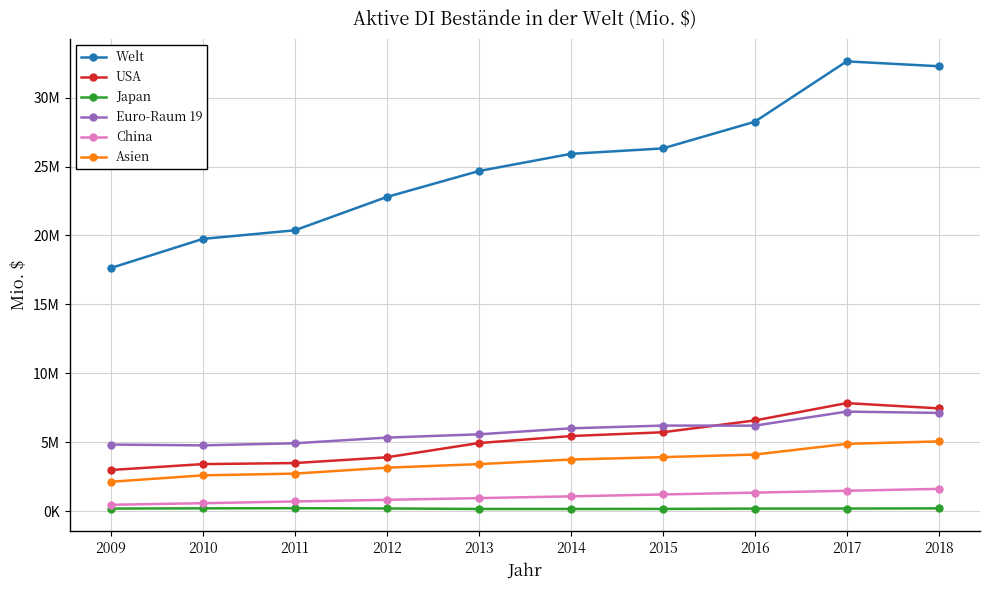

Reading left to right, extract all data points from this chart.

Welt: 2009=17642197.5	2010=19751909.4	2011=20375326.0	2012=22791494.4	2013=24670591.3	2014=25917816.6	2015=26312742.7	2016=28243023.4	2017=32623557.6	2018=32272042.9
USA: 2009=2995459.0	2010=3422293.0	2011=3498726.0	2012=3915805.0	2013=4948418.0	2014=5456888.0	2015=5731383.0	2016=6586391.0	2017=7844202.0	2018=7464678.0
Japan: 2009=200143.6	2010=214879.7	2011=225787.4	2012=205752.4	2013=170710.1	2014=171663.3	2015=174146.0	2016=196613.9	2017=200193.4	2018=213753.9
Euro-Raum 19: 2009=4840110.0	2010=4781392.6	2011=4933560.6	2012=5343743.3	2013=5582384.6	2014=6015858.7	2015=6216404.6	2016=6209889.6	2017=7229346.2	2018=7134617.6
China: 2009=473083.0	2010=587817.0	2011=711802.0	2012=832882.0	2013=956793.0	2014=1085293.0	2015=1220903.0	2016=1354613.0	2017=1488675.7	2018=1627719.2
Asien: 2009=2142399.1	2010=2607237.1	2011=2734137.9	2012=3163516.0	2013=3420909.6	2014=3754437.4	2015=3927288.7	2016=4113088.0	2017=4889909.3	2018=5068389.5